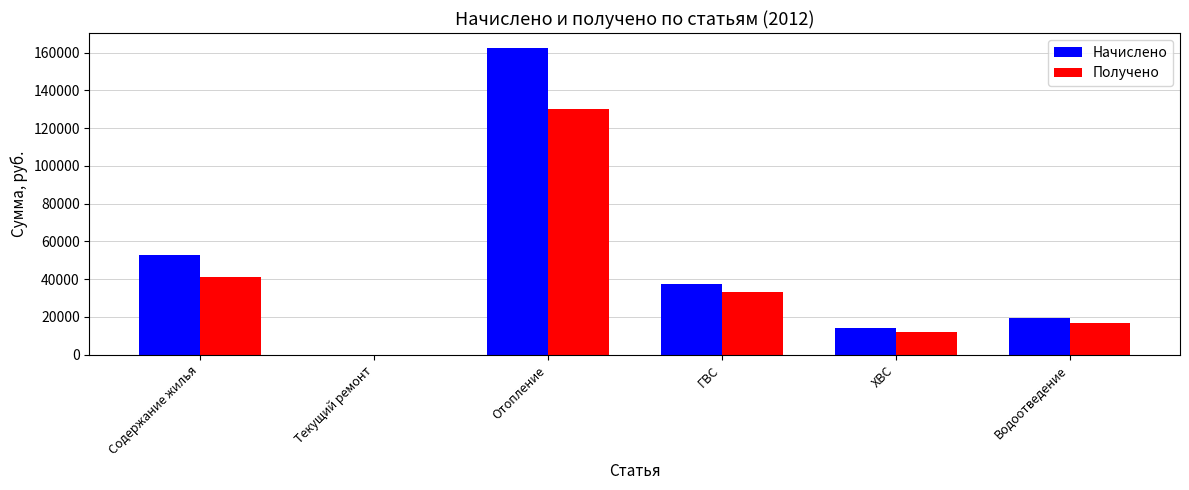

At which label does Начислено reach its peak?

Отопление